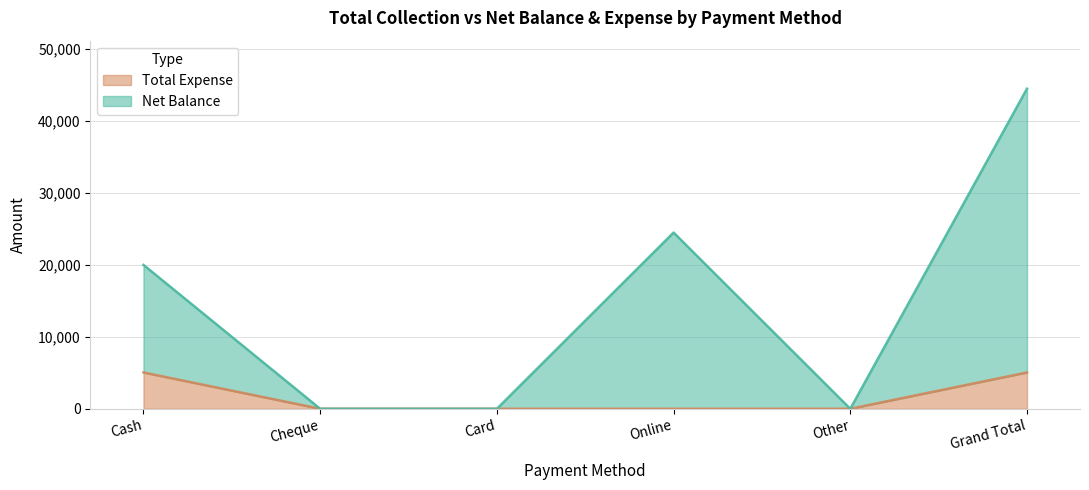

Which label corresponds to the smallest value in the chart?

Cheque